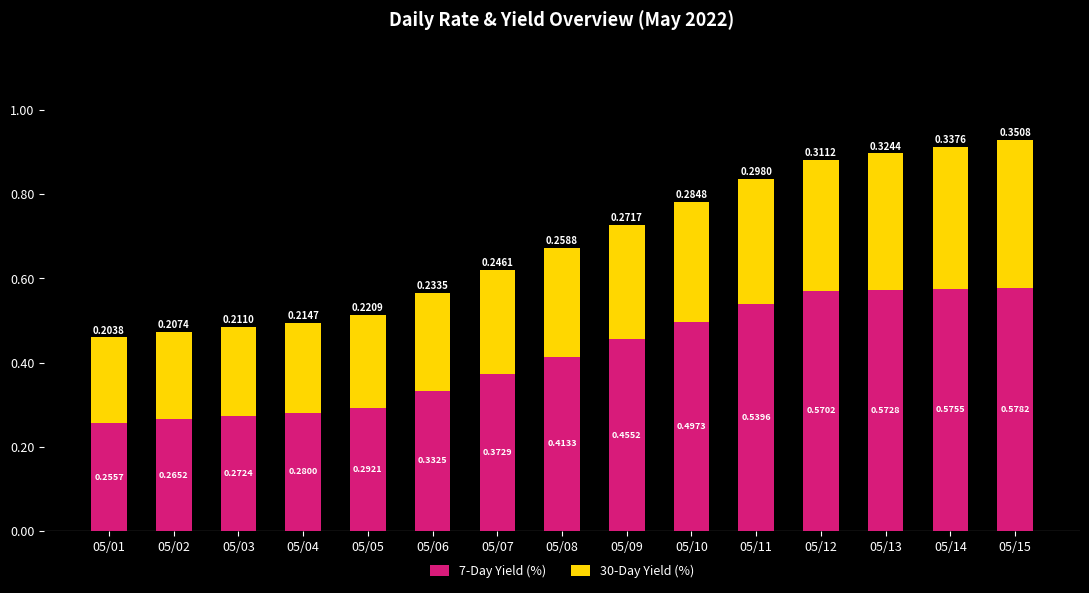

Does the chart contain stacked bars?

Yes